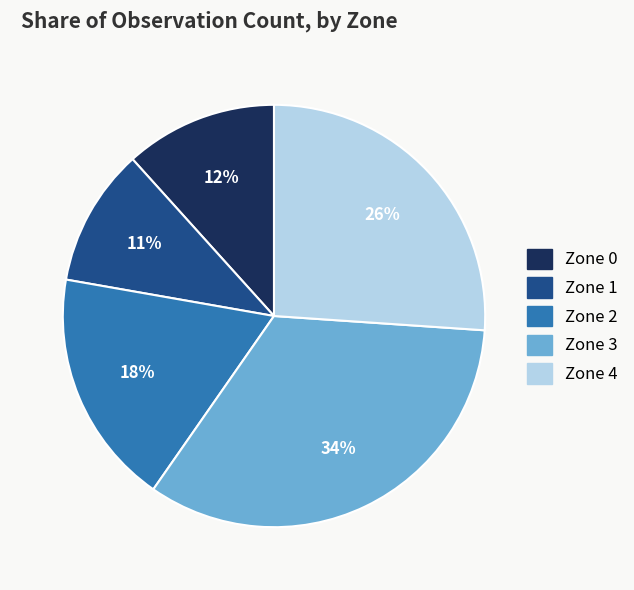

Is Zone 0 the majority of the pie?

No